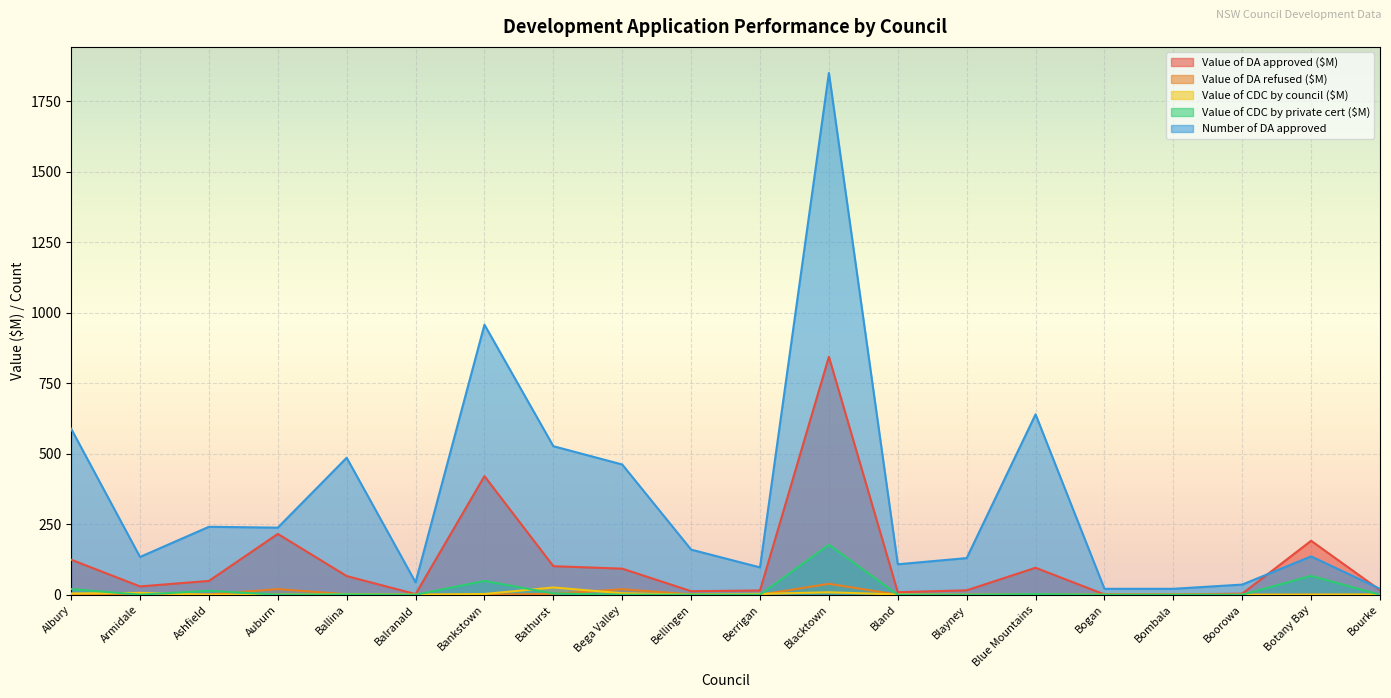

Is it true that Value of CDC by council equals 1.0 at Bland?

True